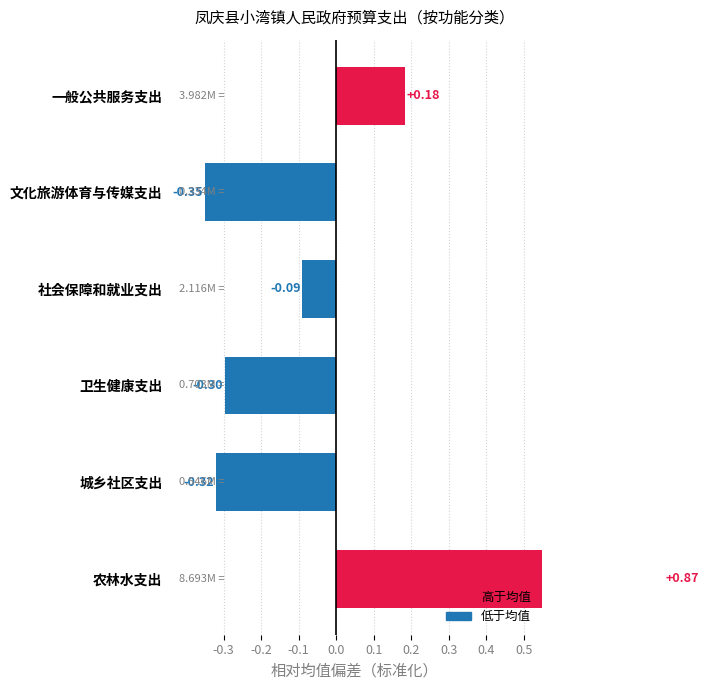

How many bars are there in total?

6